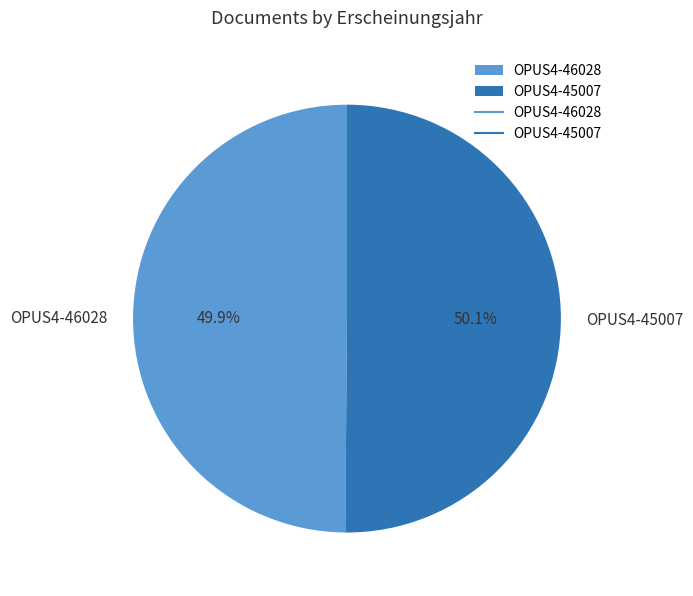

Is there a majority slice in this chart?

Yes